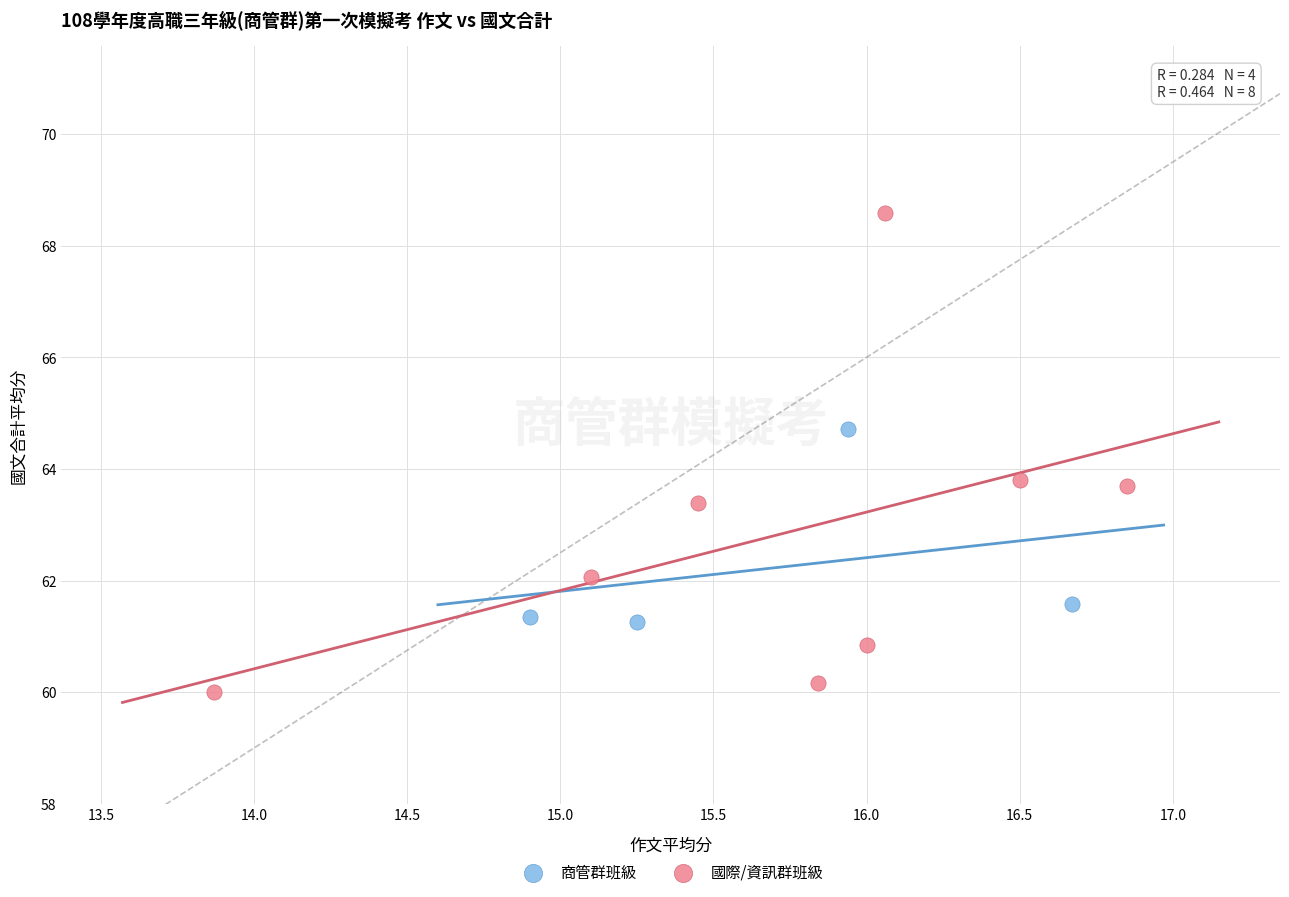

Which series reaches the maximum Y coordinate?

國際/資訊群班級